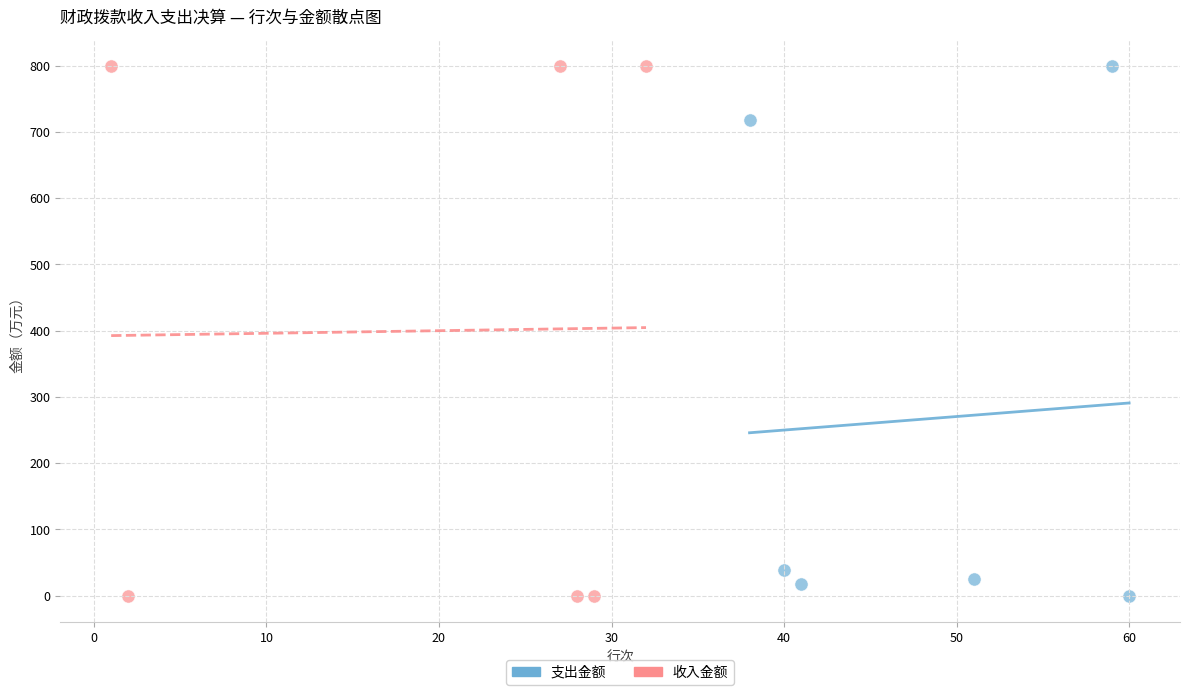

What are all the series names shown in the legend?

支出金额, 收入金额